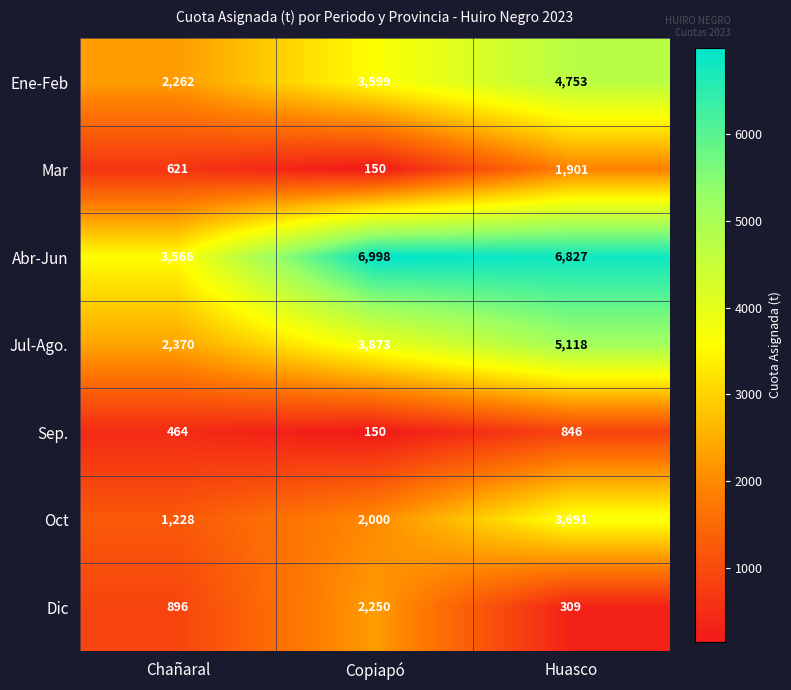

Is the value of Jul-Ago. at Chañaral greater than the value of Ene-Feb at Copiapó?

No